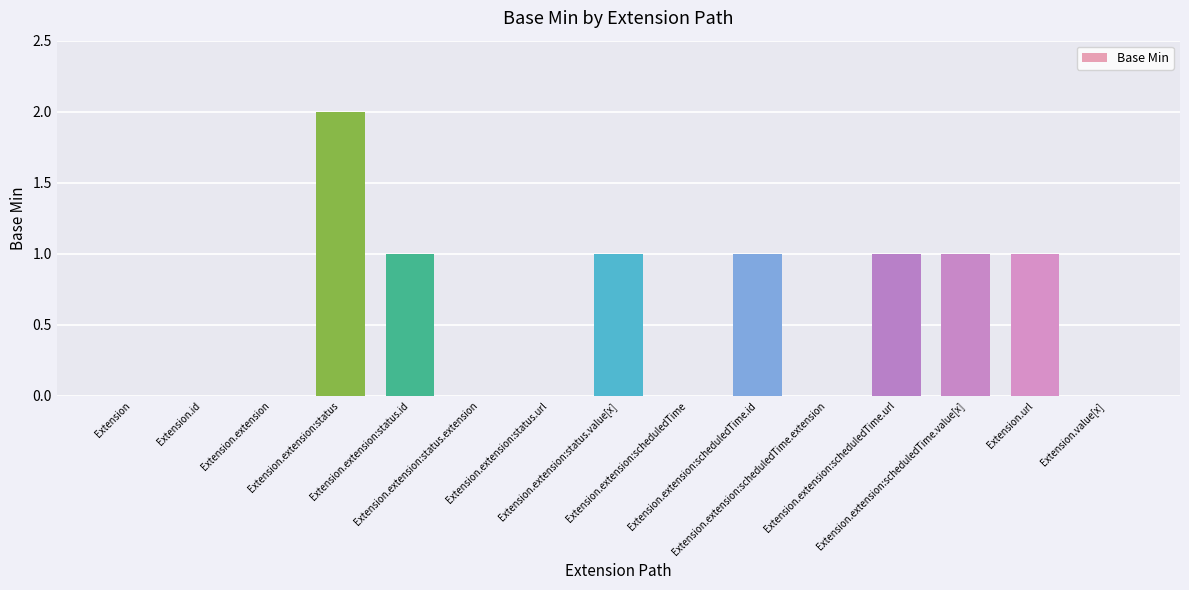

What is the sum of the values at Extension.extension:status.id and Extension.extension:status?

3